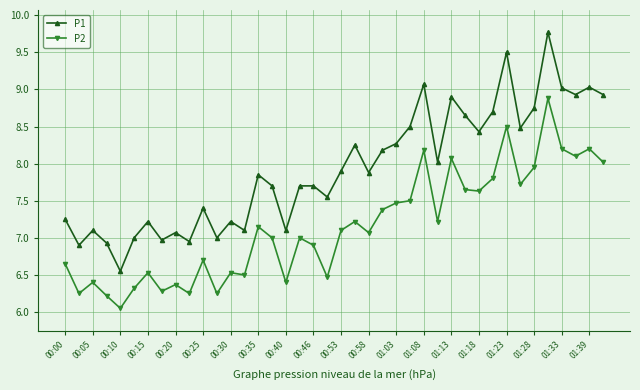

Rank the series by their average value, from lowest to highest.

P2, P1